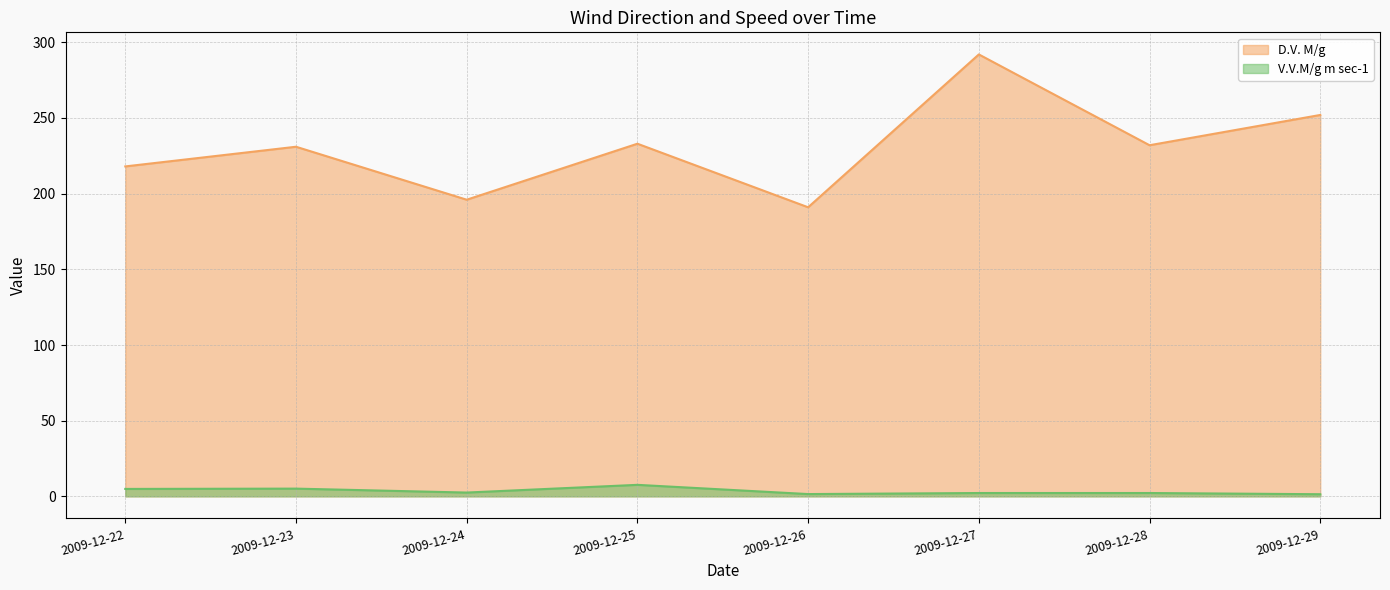

Reading right to left, what are all the values shown in this chart?

D.V. M/g: 2009-12-29=252.0	2009-12-28=232.0	2009-12-27=292.0	2009-12-26=191.0	2009-12-25=233.0	2009-12-24=196.0	2009-12-23=231.0	2009-12-22=218.0
V.V.M/g m sec-1: 2009-12-29=1.4	2009-12-28=2.2	2009-12-27=2.2	2009-12-26=1.5	2009-12-25=7.6	2009-12-24=2.5	2009-12-23=5.1	2009-12-22=4.9